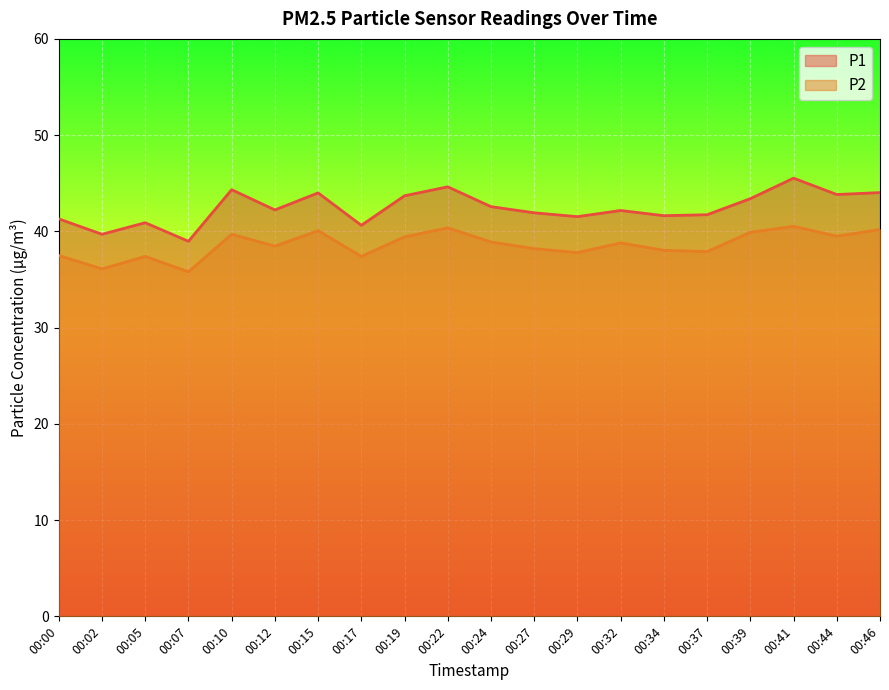

At which category does P2 reach its first local valley?

00:02